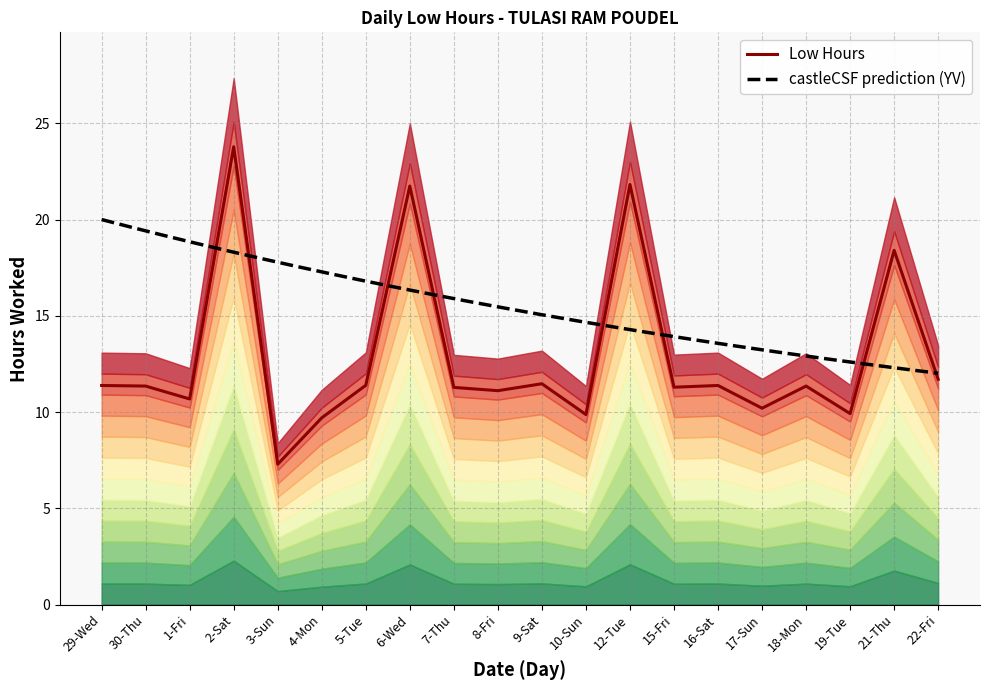

True or false: the data shows 6.4 at 8-Fri.

False